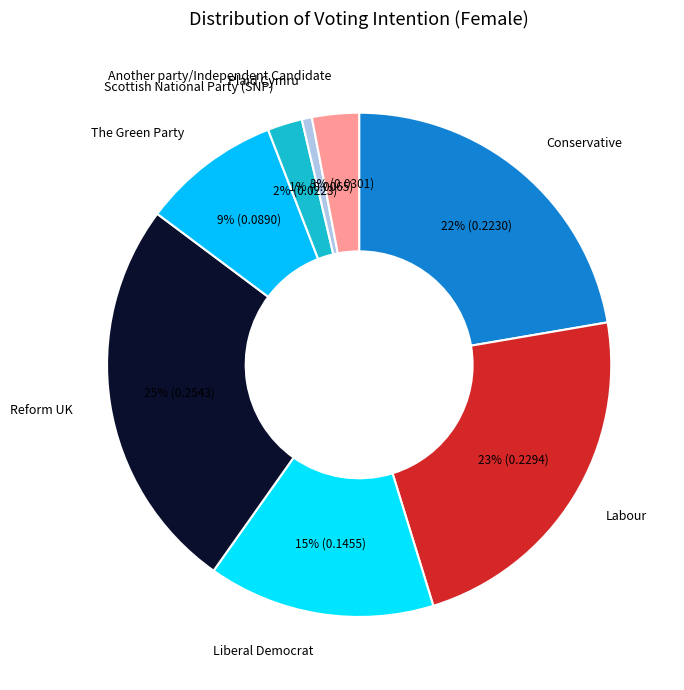

Is the sum of Another party/Independent Candidate and Plaid Cymru greater than half?

No